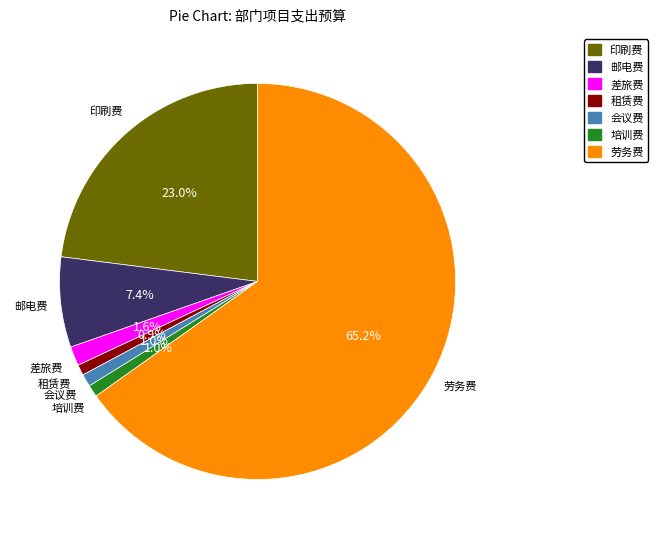

To the nearest percent, what is the difference between the 培训费 and 差旅费 slice percentages?

1%